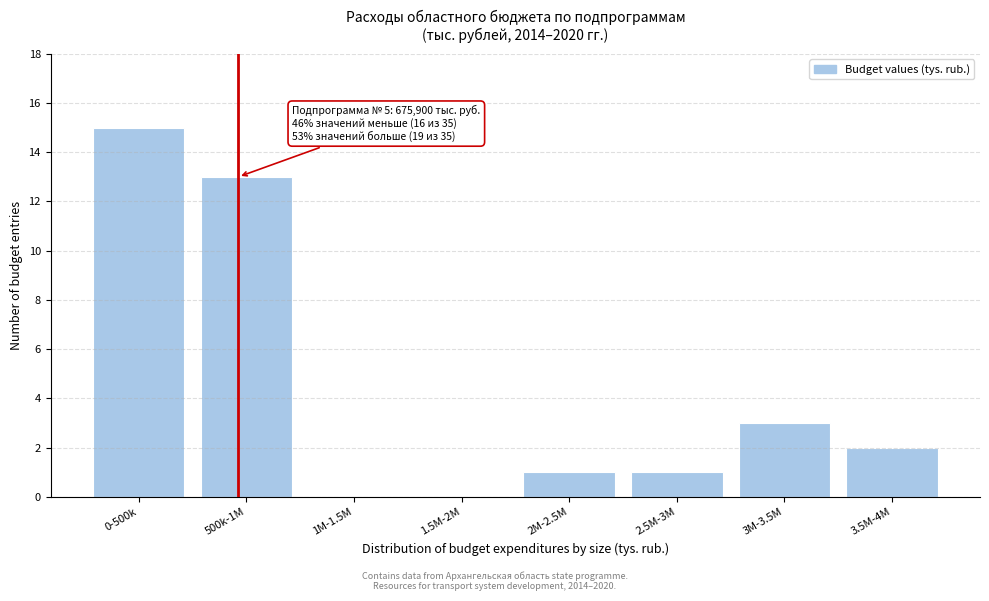

Reading right to left, what are all the values shown in this chart?

3.5M-4M=2	3M-3.5M=3	2.5M-3M=1	2M-2.5M=1	1.5M-2M=0	1M-1.5M=0	500k-1M=13	0-500k=15